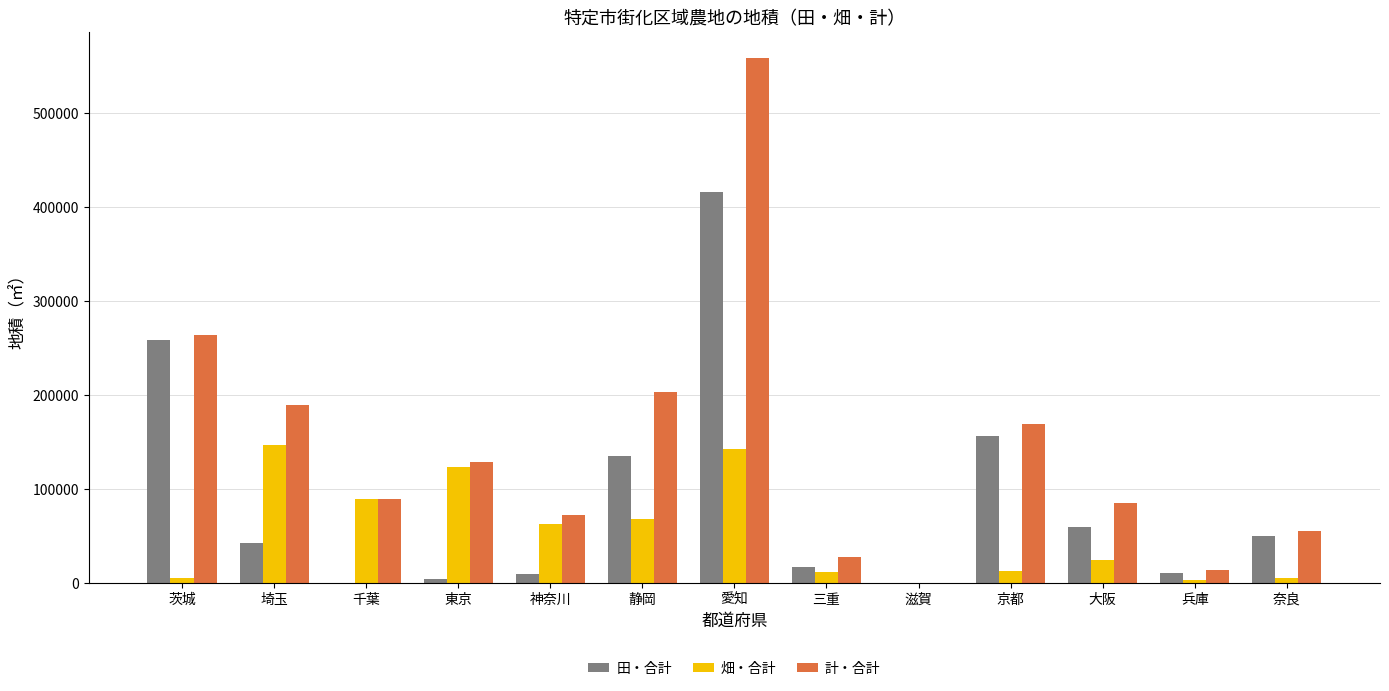

How many positive values does the 計・合計 series have?

12